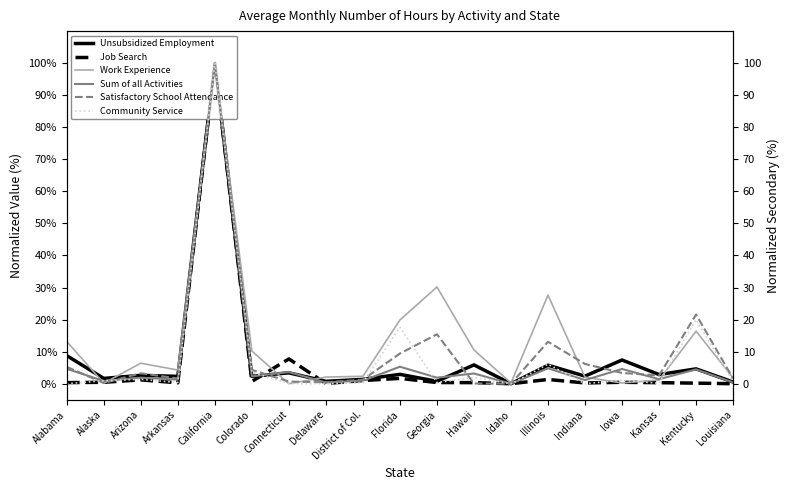

True or false: Satisfactory School Attendance has more than 1 interior local peaks.

True